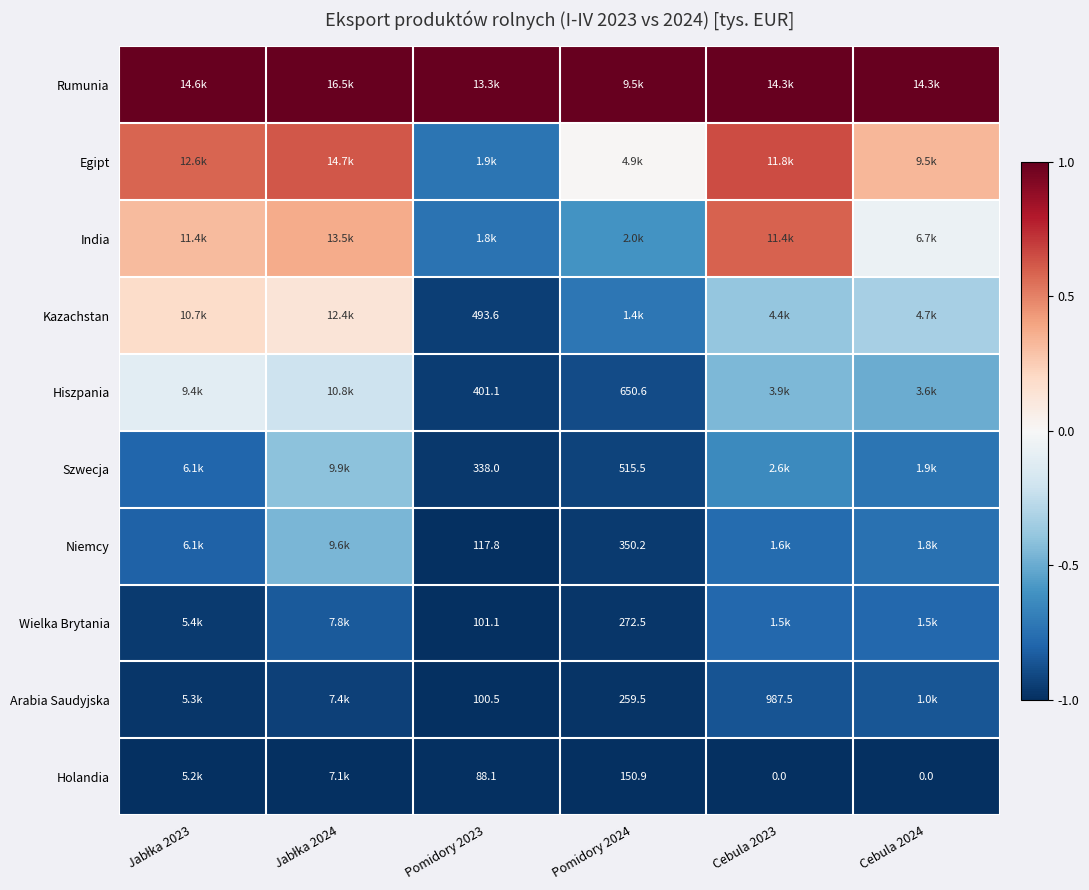

True or false: Wielka Brytania has a value of -0.3 at Pomidory 2024.

False